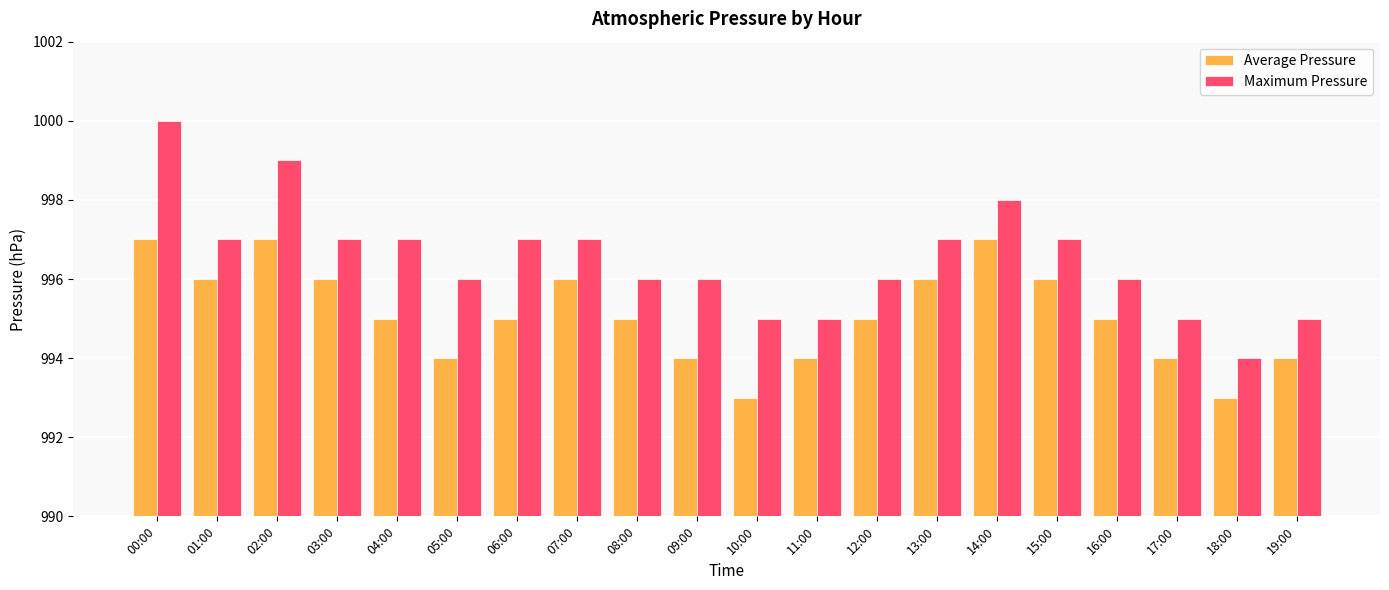

At which category is the sum across all series the highest?

00:00